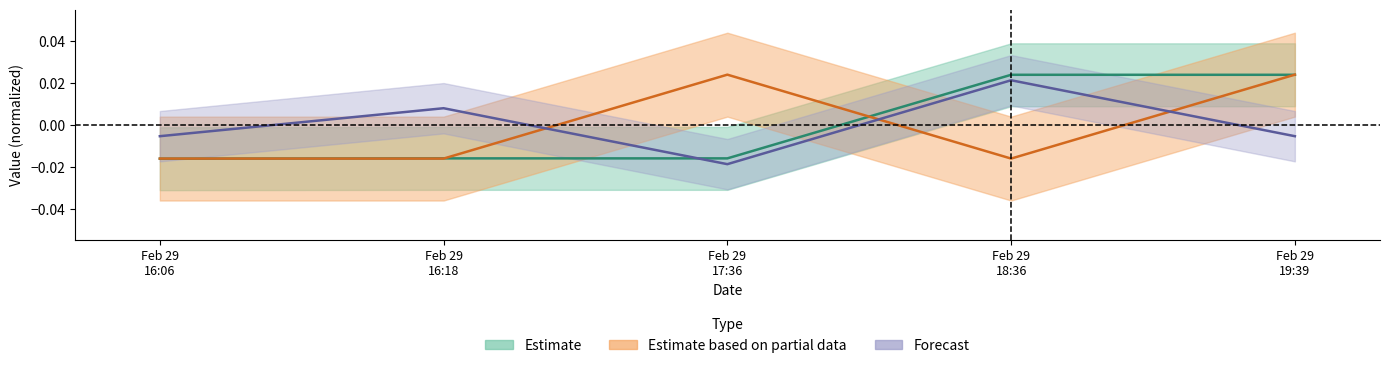

Between Feb 29 18:36 and Feb 29 17:36, which is larger?

Feb 29 18:36